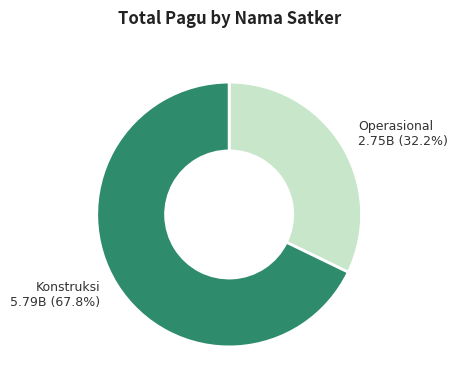

Does any single category account for the majority?

Yes